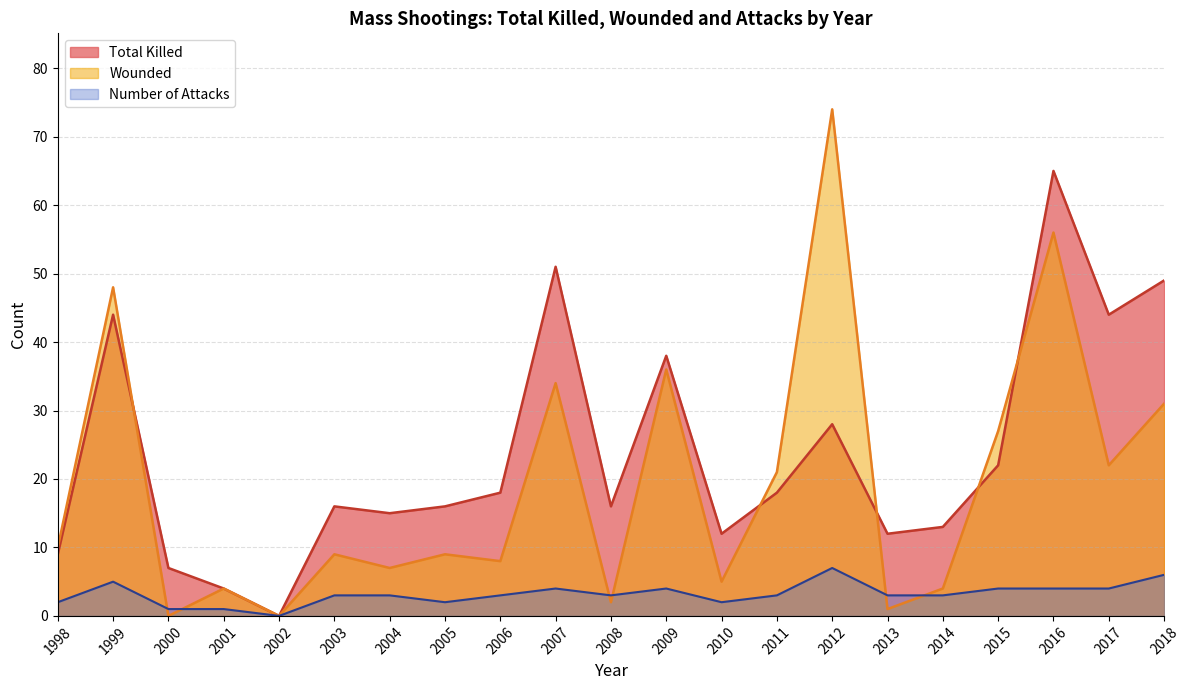

Is it true that Total Killed equals 44 at 2017?

True